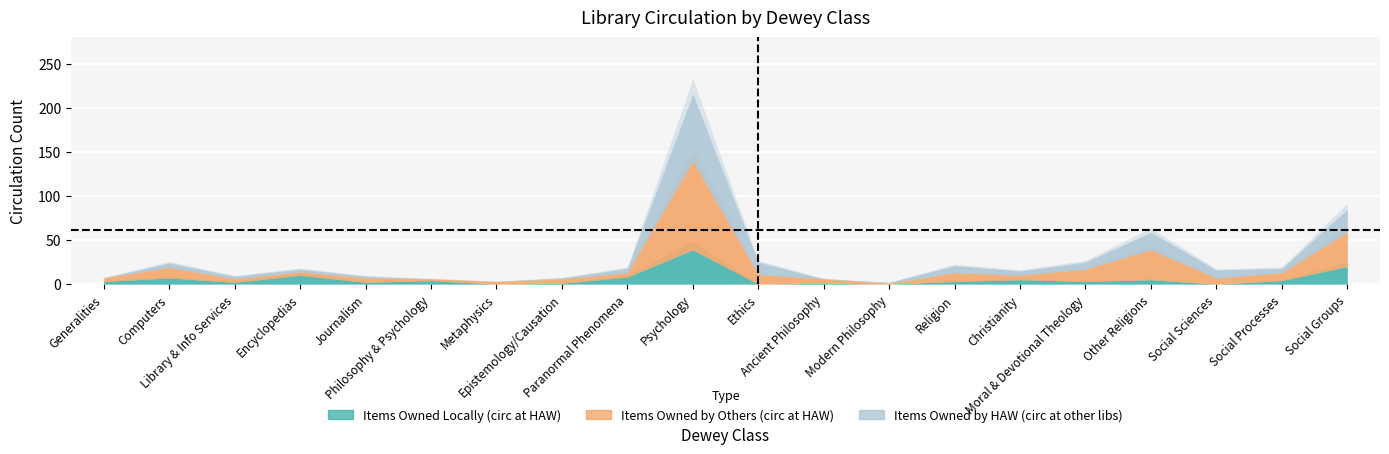

How many positive values does the CIRC AT HAW, ITEMS OWNED LOCALLY series have?

16